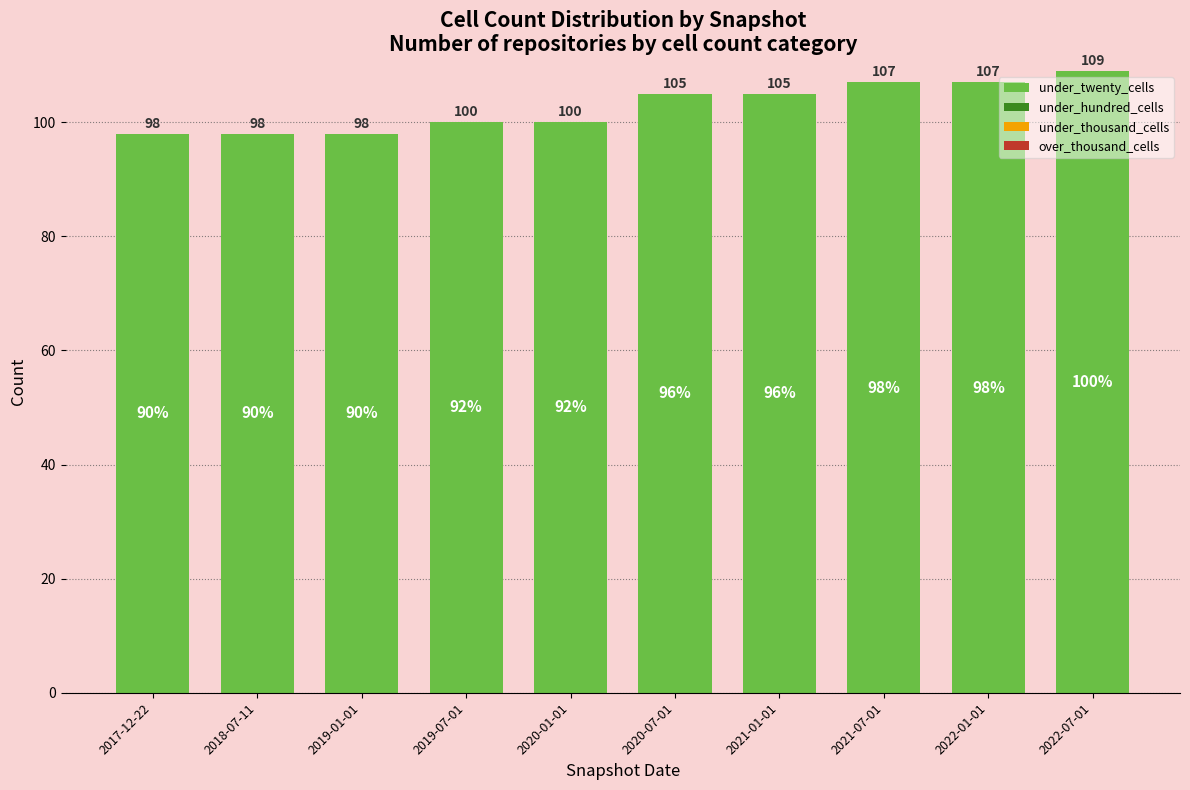

Reading left to right, extract all data points from this chart.

2017-12-22=98	2018-07-11=98	2019-01-01=98	2019-07-01=100	2020-01-01=100	2020-07-01=105	2021-01-01=105	2021-07-01=107	2022-01-01=107	2022-07-01=109